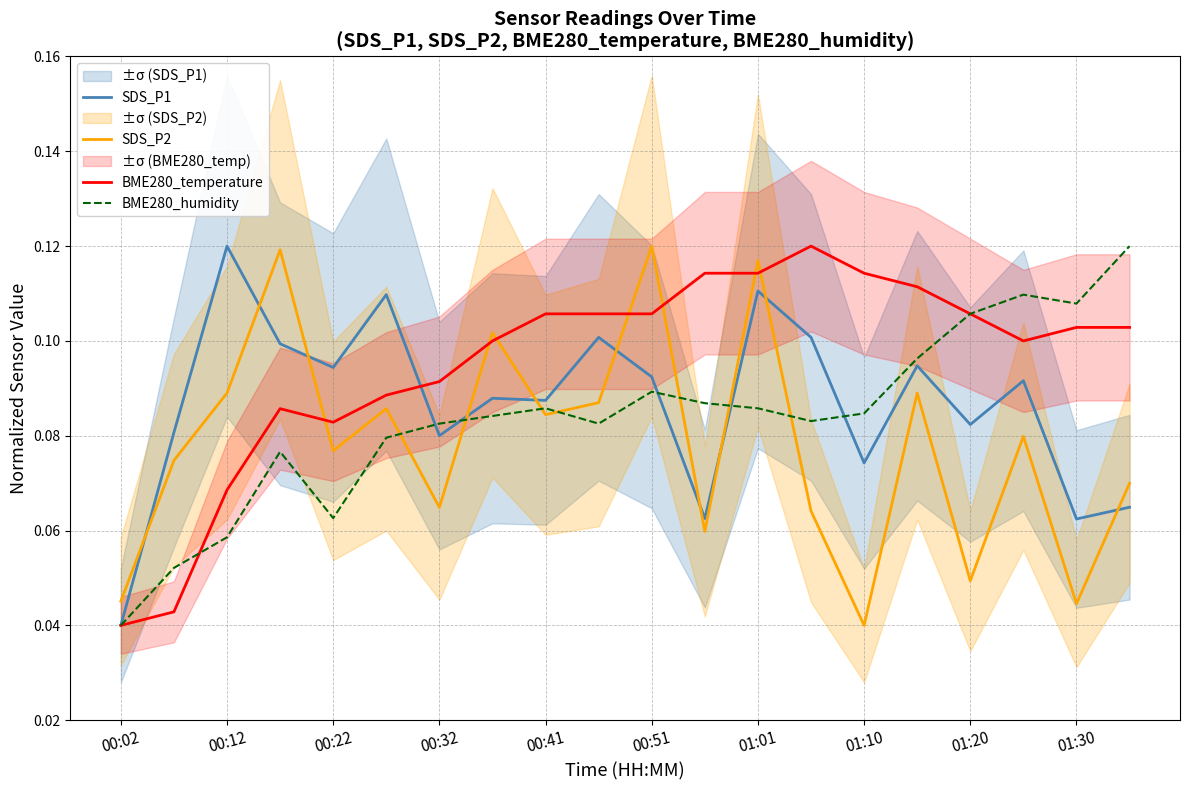

After their last crossing, which series has the higher values: SDS_P2 or SDS_P1?

SDS_P2